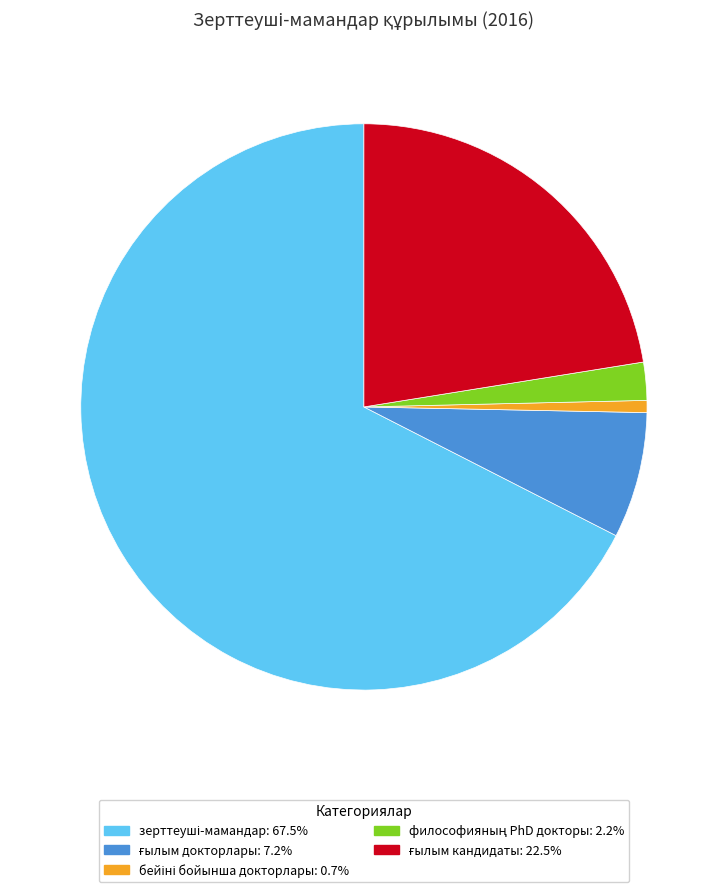

Is there a majority slice in this chart?

Yes